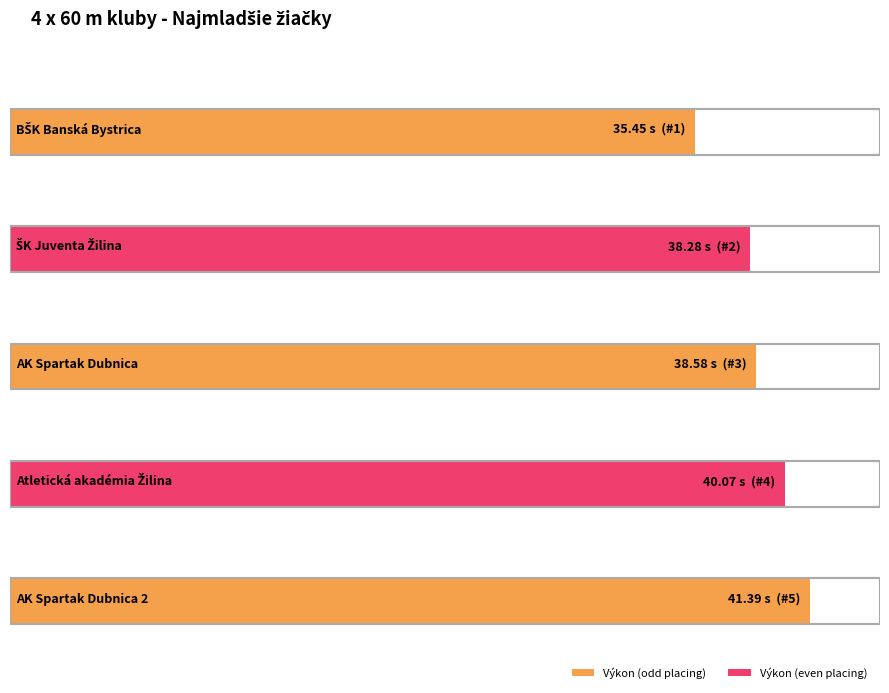

List the labels in order of value, largest first.

AK Spartak Dubnica 2, Atletická akadémia Žilina, AK Spartak Dubnica, ŠK Juventa Žilina, BŠK Banská Bystrica